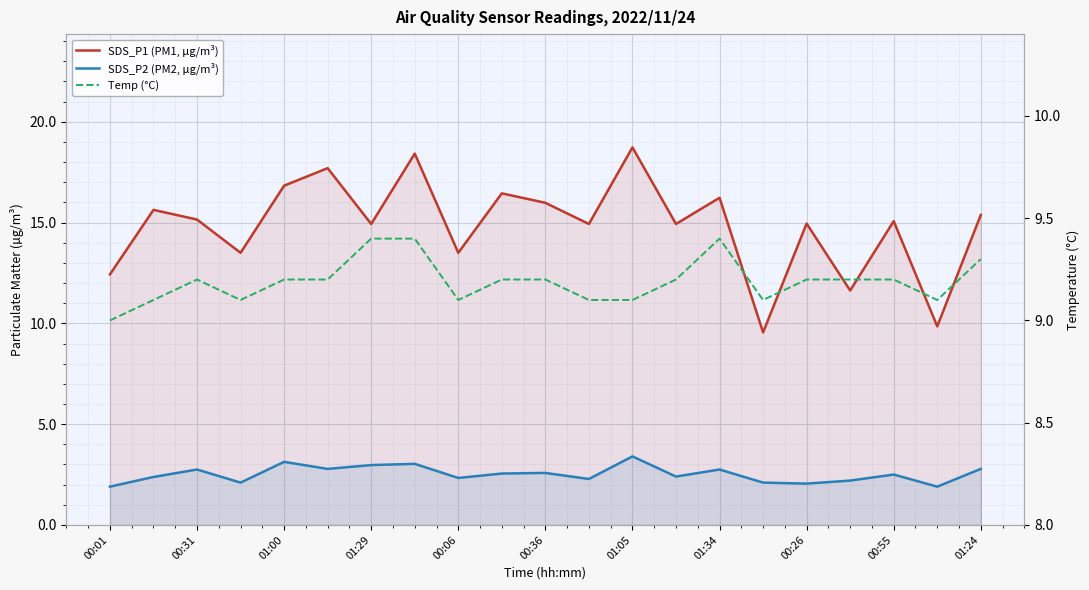

What is the average value of the SDS_P2 (PM2, µg/m³) series?

2.5